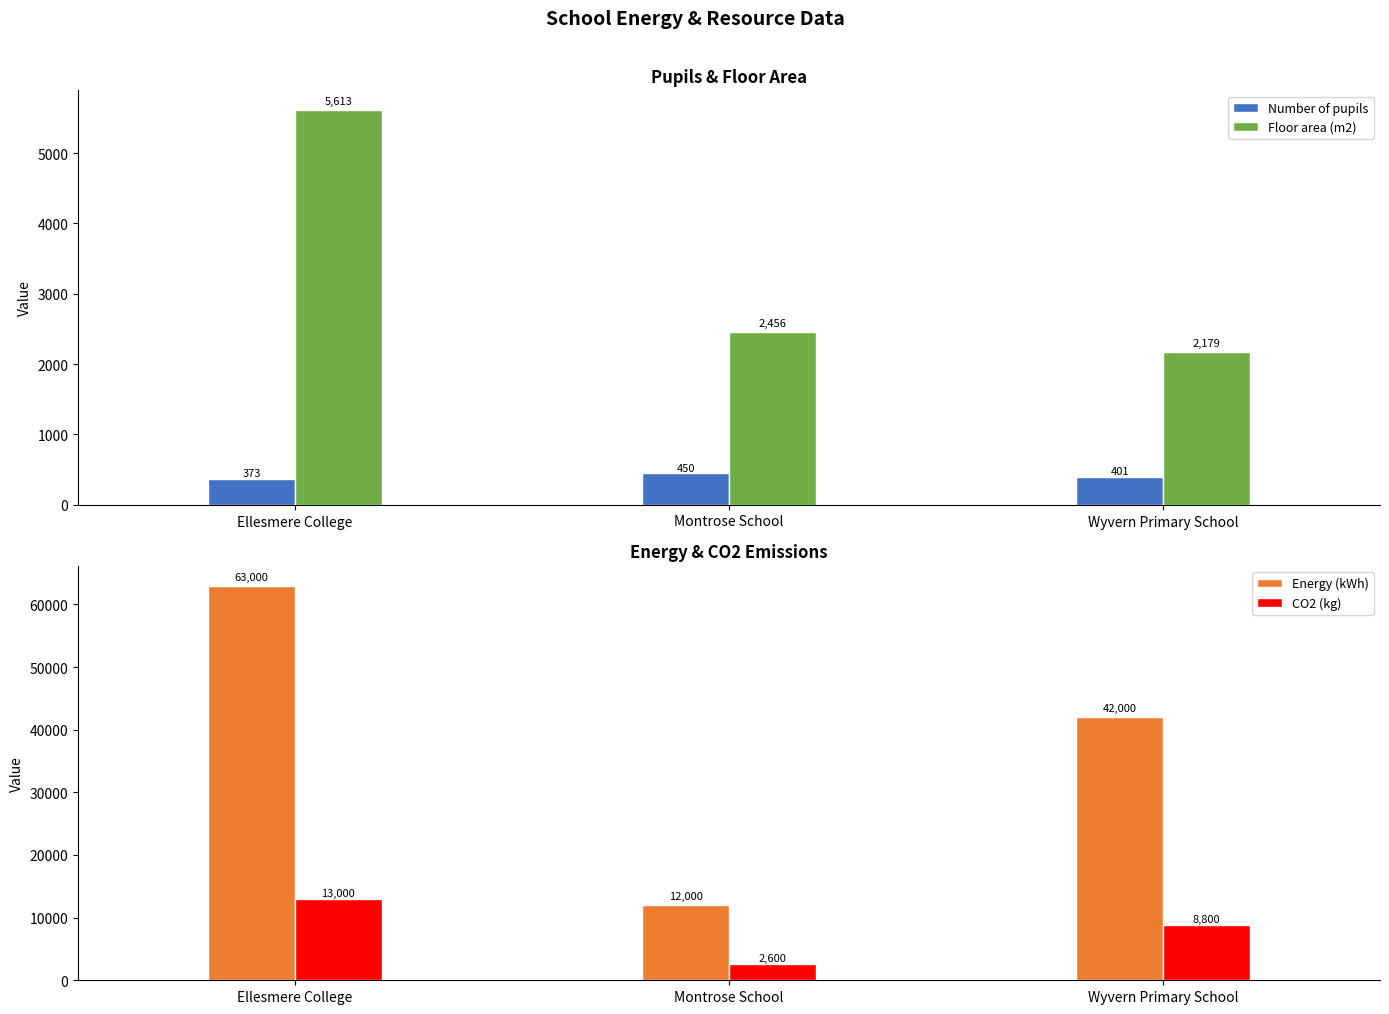

Is it true that Energy (kWh) equals 5827 at Montrose School?

False